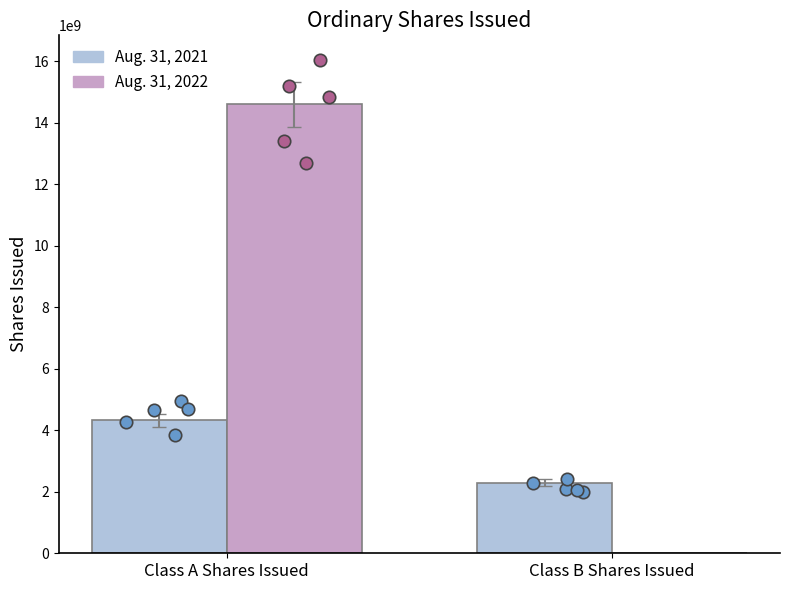

What are all the series names shown in the legend?

Aug. 31, 2021, Aug. 31, 2022